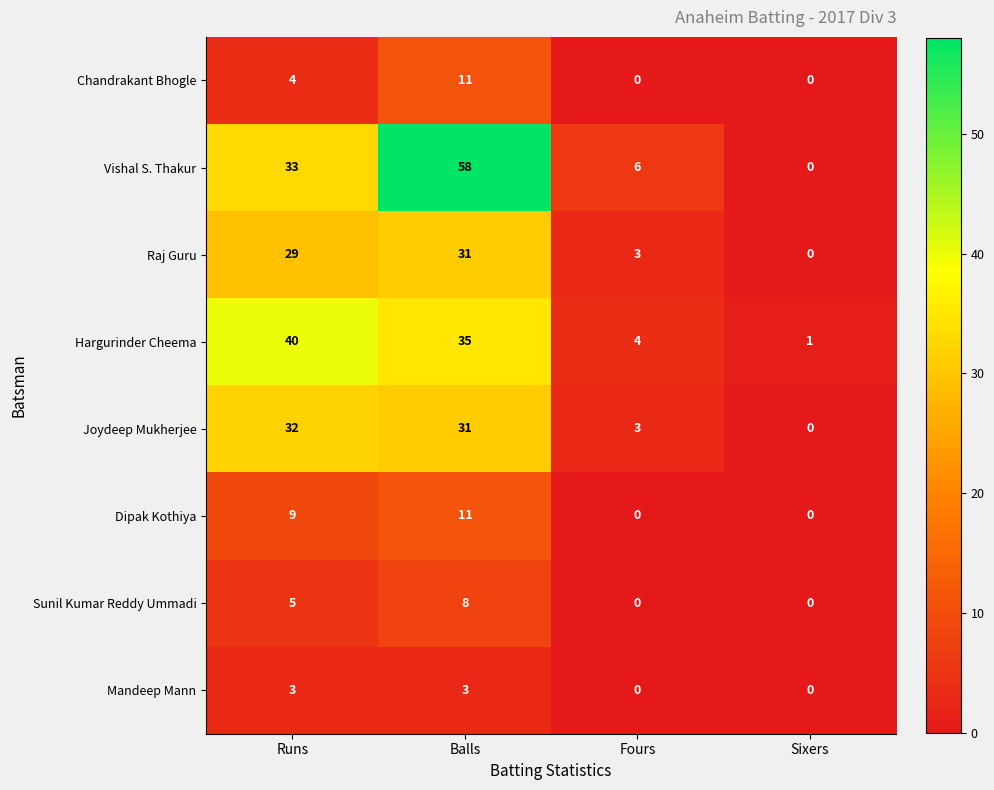

What is the difference between the second highest and minimum values in the Chandrakant Bhogle series?

4